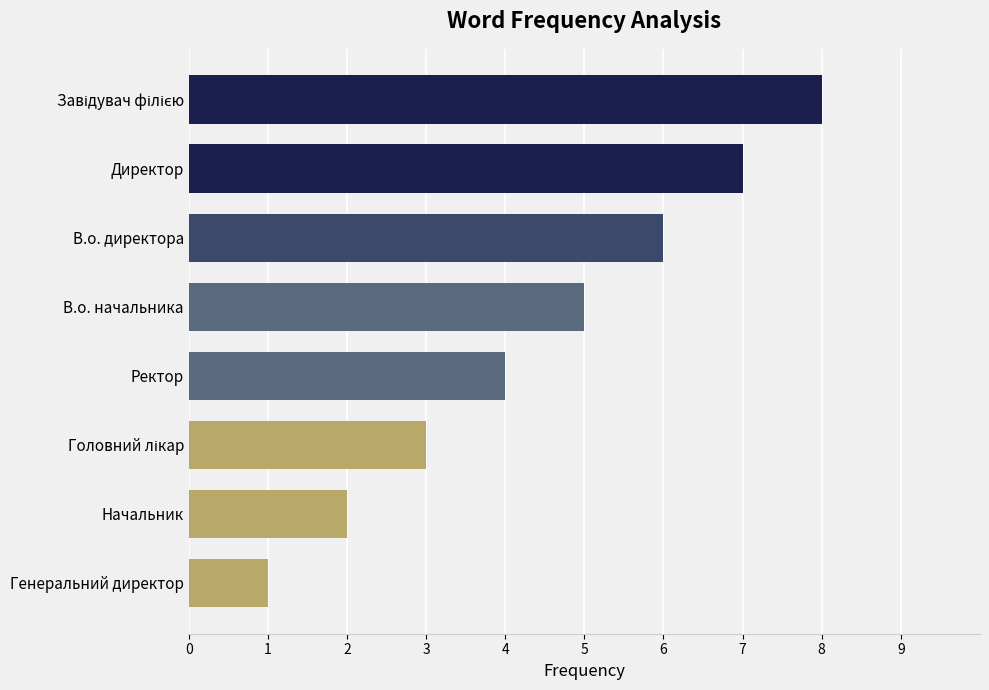

What is the difference between the maximum and minimum values?

7